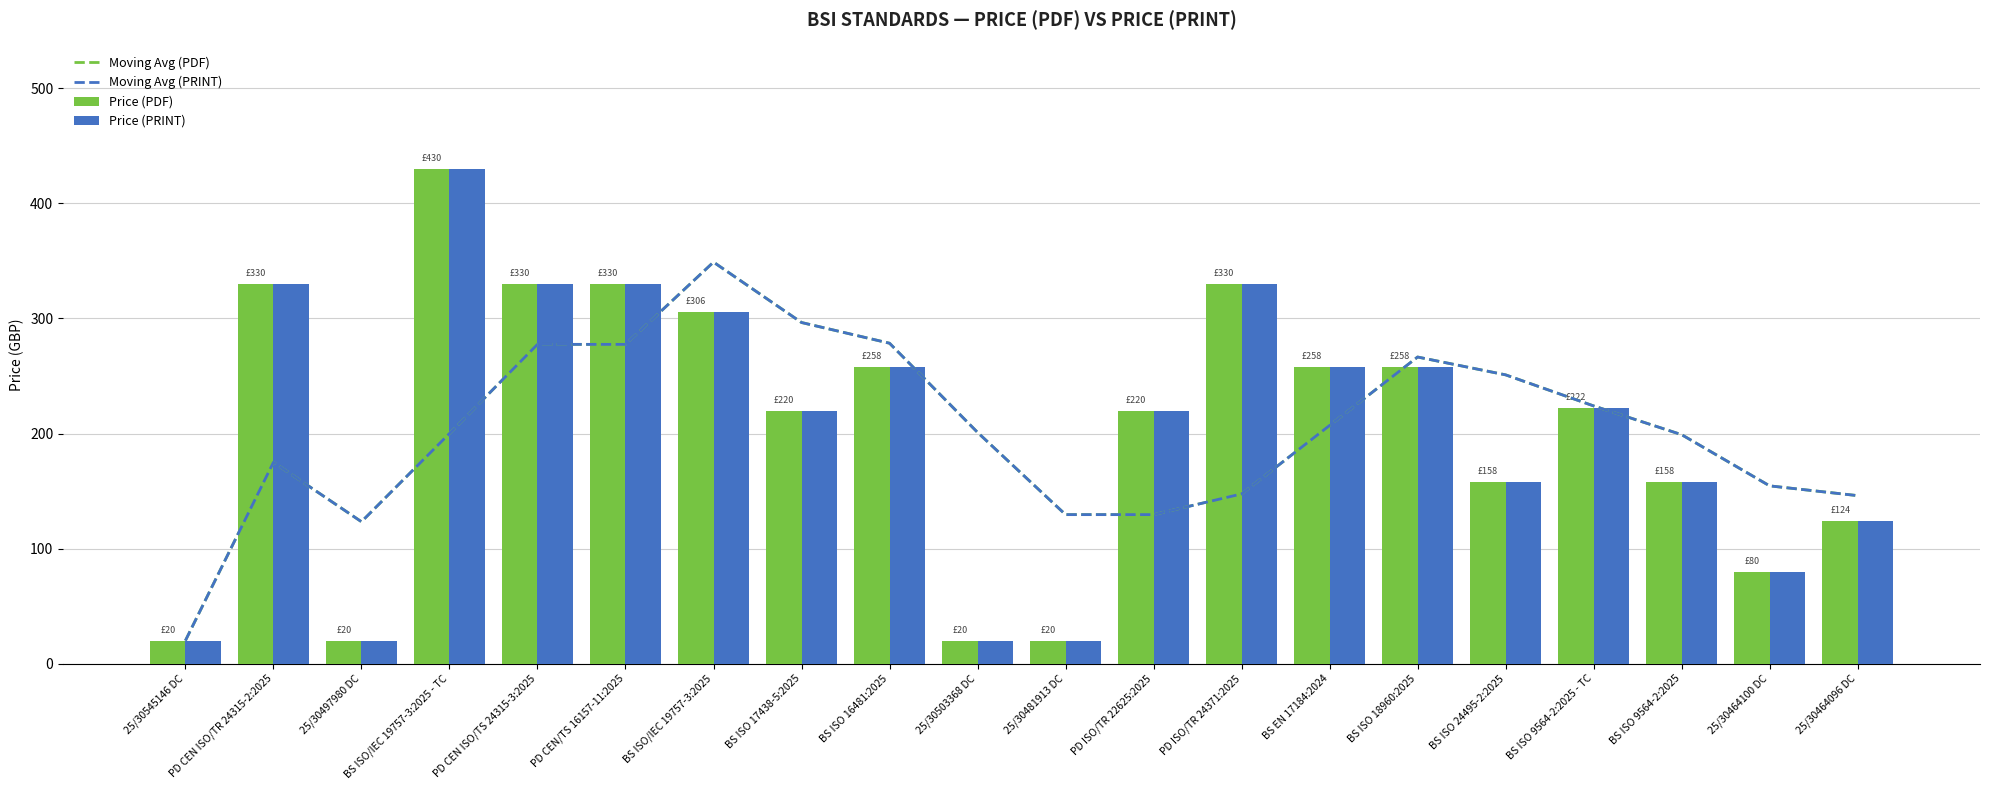

What is the label of the 9th bar from the left?

BS ISO 16481:2025